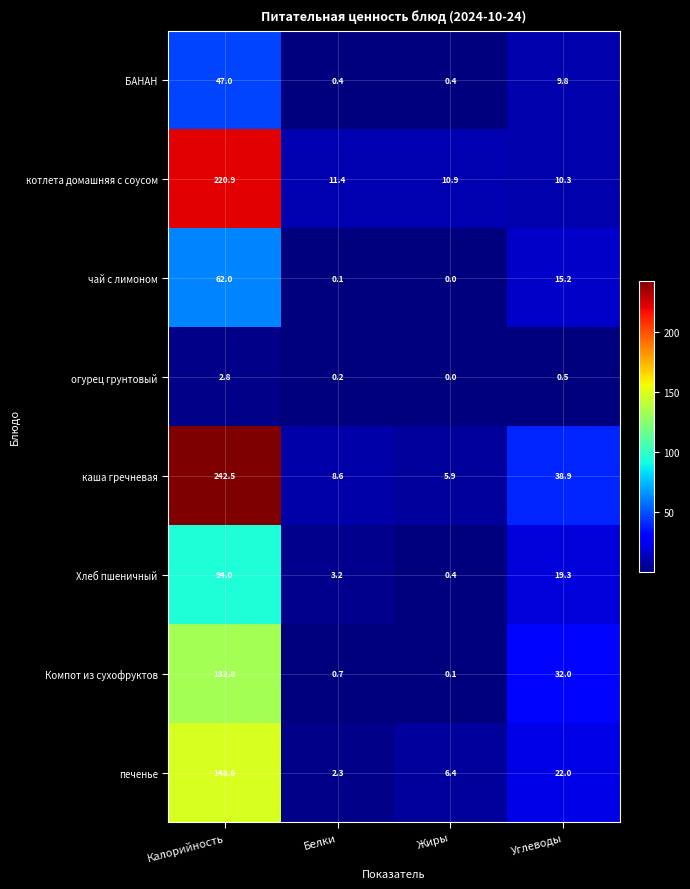

What is the sum of the огурец грунтовый values at Жиры and Калорийность?

2.8